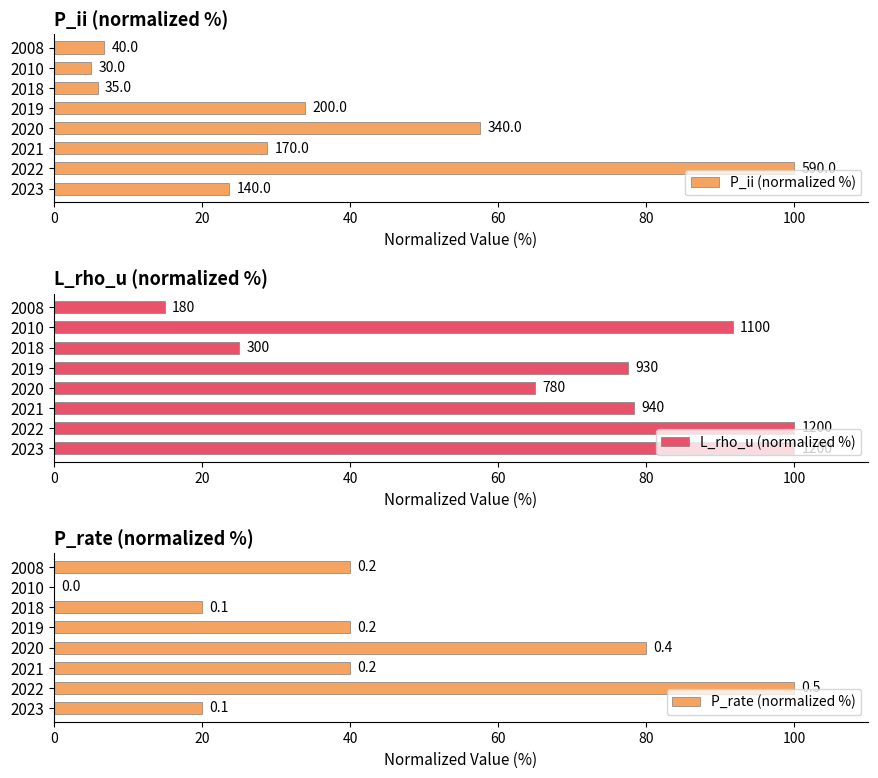

Reading left to right, transcribe all the data shown in this chart.

P_ii (normalized %): 23.7	100.0	28.8	57.6	33.9	5.9	5.1	6.8
L_rho_u (normalized %): 100.0	100.0	78.3	65.0	77.5	25.0	91.7	15.0
P_rate (normalized %): 20.0	100.0	40.0	80.0	40.0	20.0	0.0	40.0